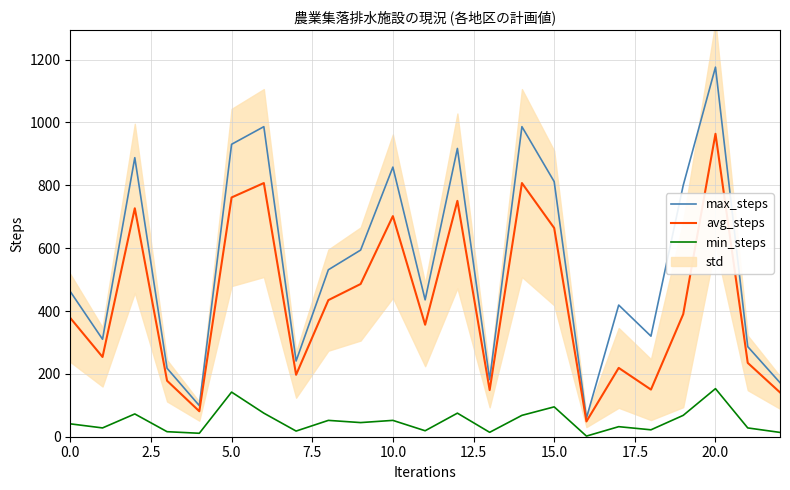

What is the highest value of the max_steps series?

1176.1